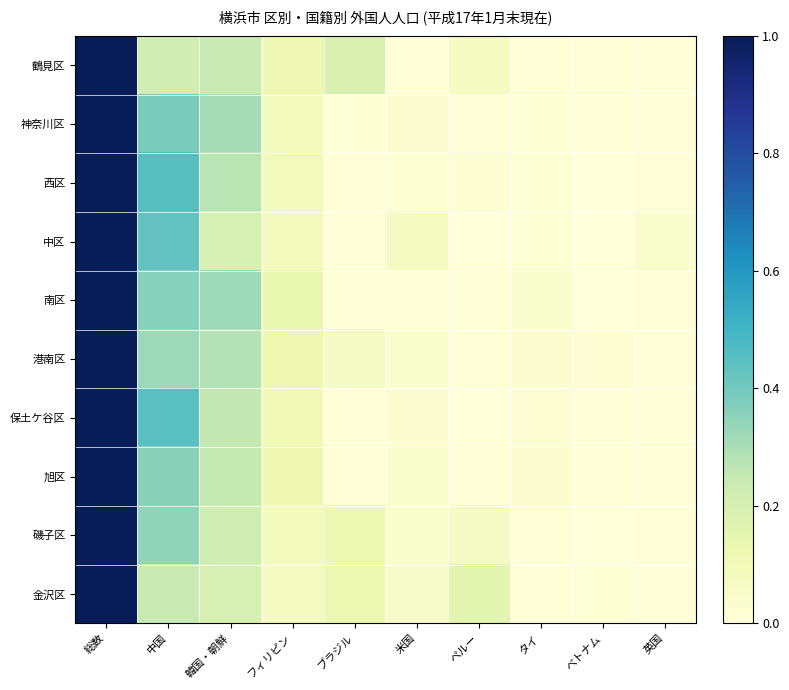

Which label corresponds to the largest value in the chart?

総数